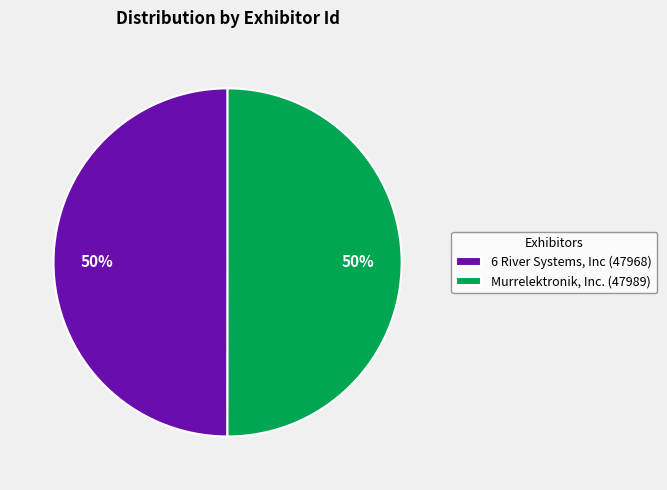

How many slices are in this pie chart?

2